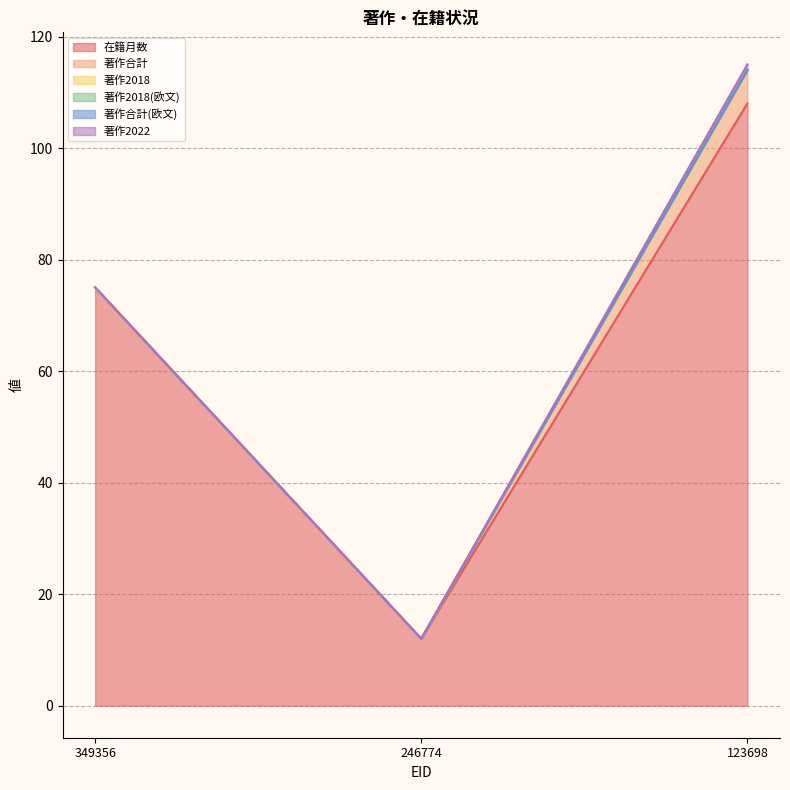

Reading left to right, transcribe all the data shown in this chart.

在籍月数: 75	12	108
著作合計: 0	0	6
著作2018: 0	0	0
著作2018(欧文): 0	0	0
著作合計(欧文): 0	0	0
著作2022: 0	0	1